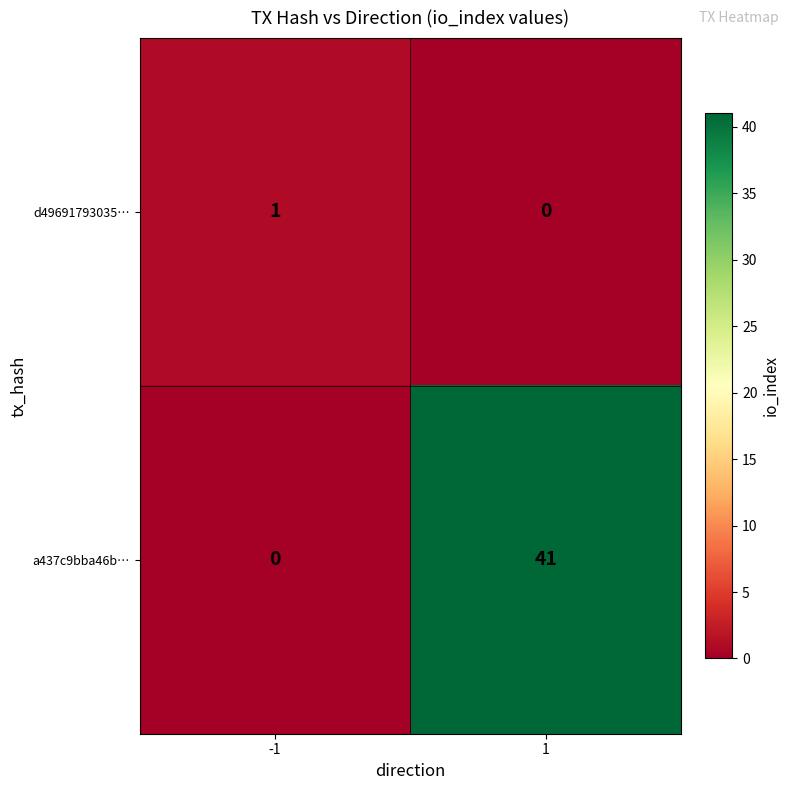

How many values in d49691793035… are above zero?

1